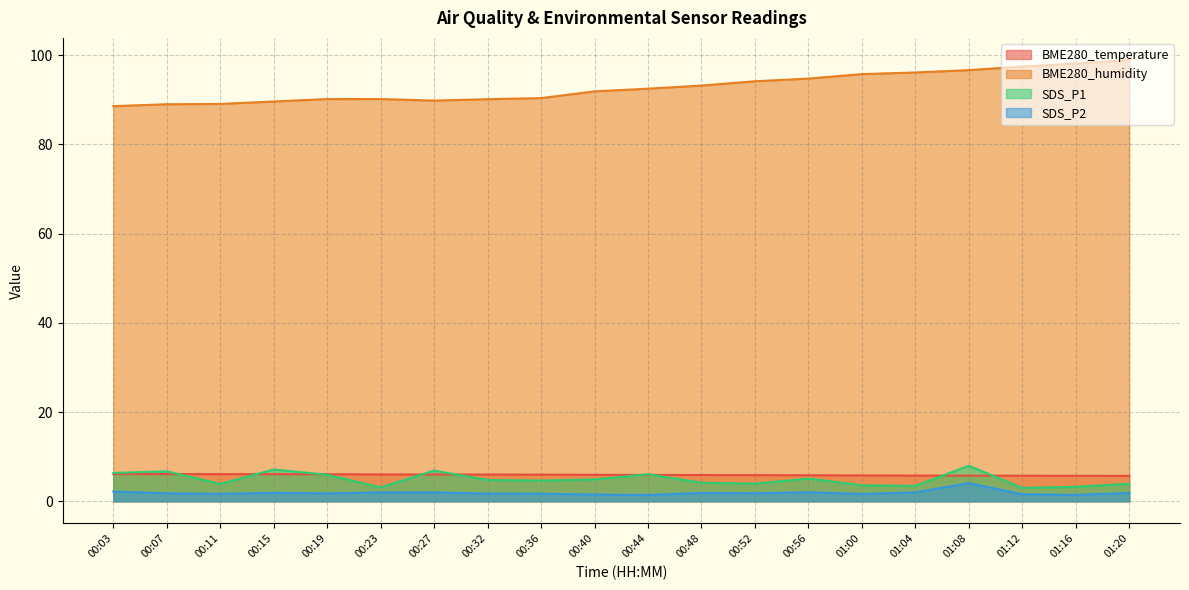

True or false: BME280_temperature and SDS_P2 cross at least once.

False